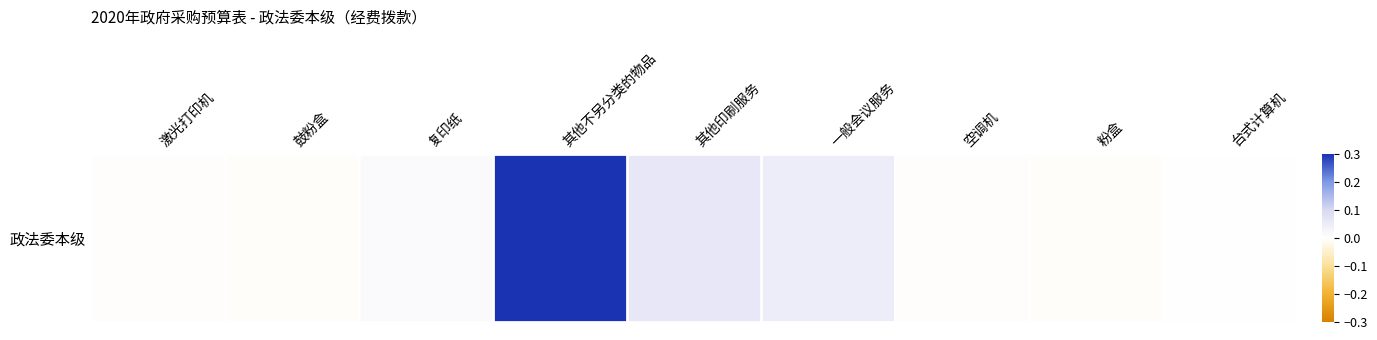

The value at 复印纸 is 0.0. True or false?

True